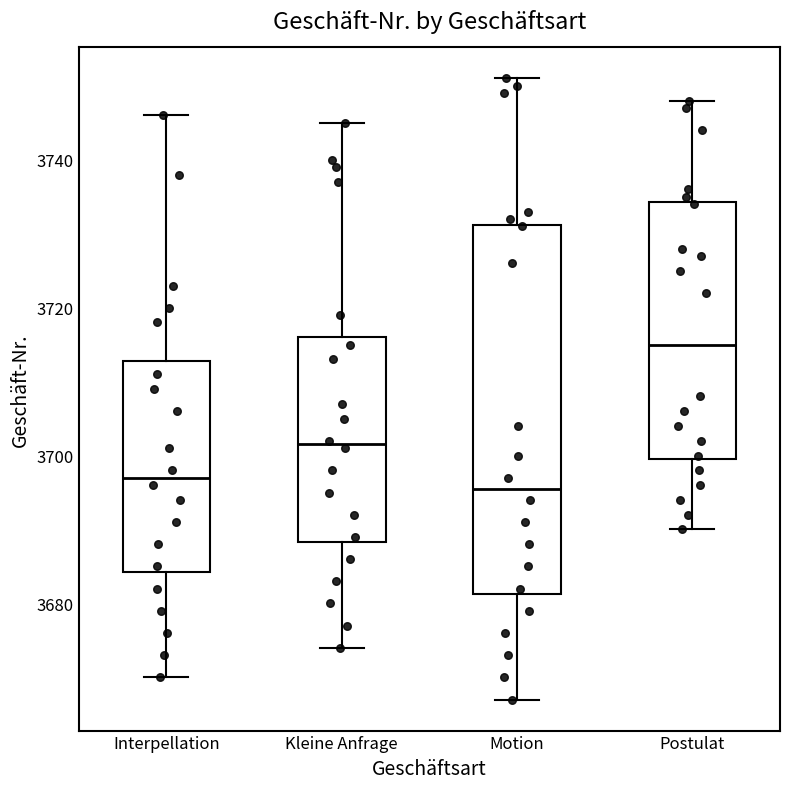

Reading left to right, read every box against the y-axis: the position of its median line, the range the box covers, and the ends of its whiskers. The values are not printed on the chart, so give them approximately, as read against the axis.

Interpellation: median 3698, box 3684 to 3712, whiskers 3670 to 3746
Kleine Anfrage: median 3702, box 3688 to 3716, whiskers 3674 to 3746
Motion: median 3696, box 3682 to 3732, whiskers 3668 to 3752
Postulat: median 3716, box 3700 to 3734, whiskers 3690 to 3748